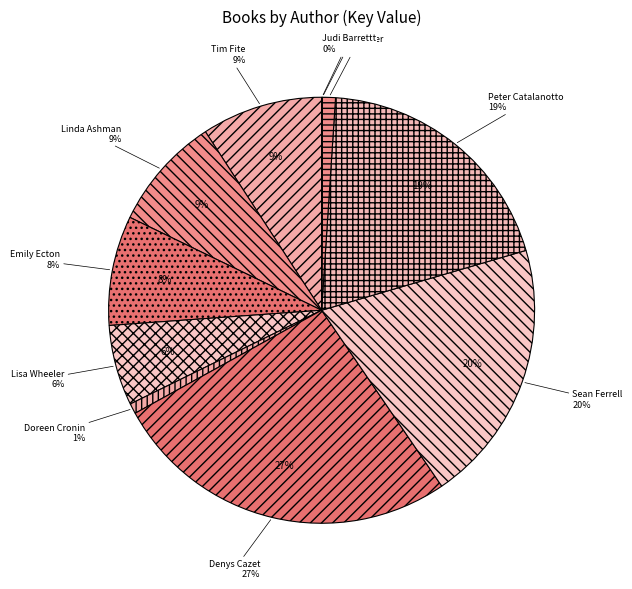

Does any single category account for the majority?

No